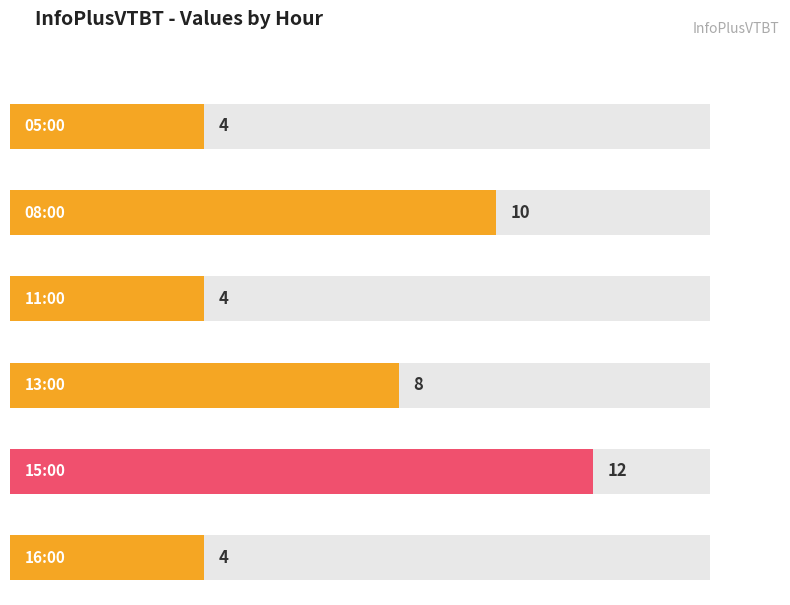

What is the greatest value displayed?

12